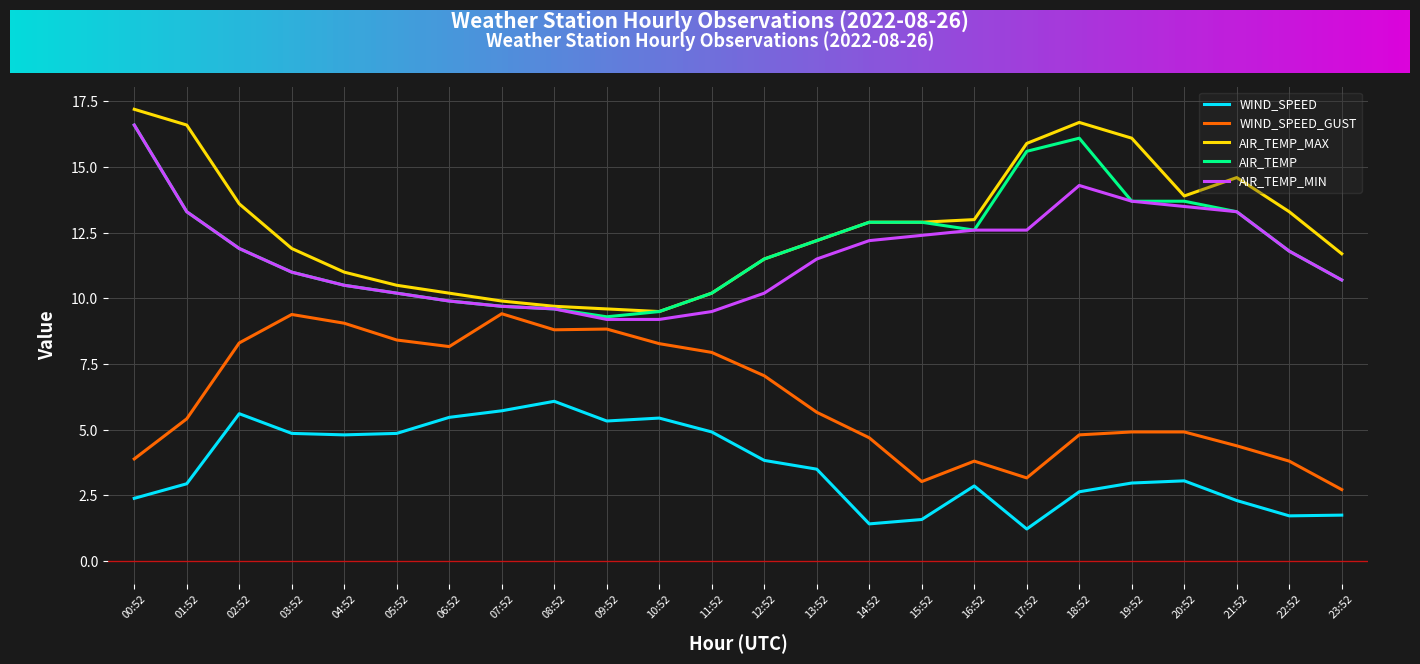

Between 15:52 and 17:52, which series saw the biggest shift?

AIR_TEMP_MAX